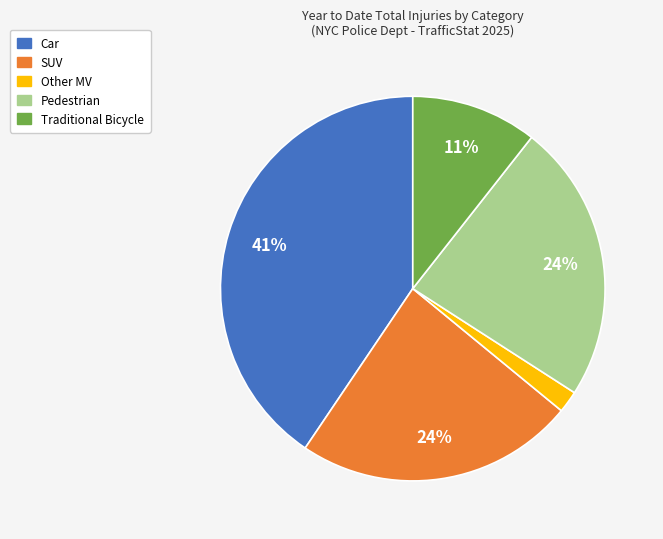

Combined, do Traditional Bicycle and Pedestrian account for over 50%?

No